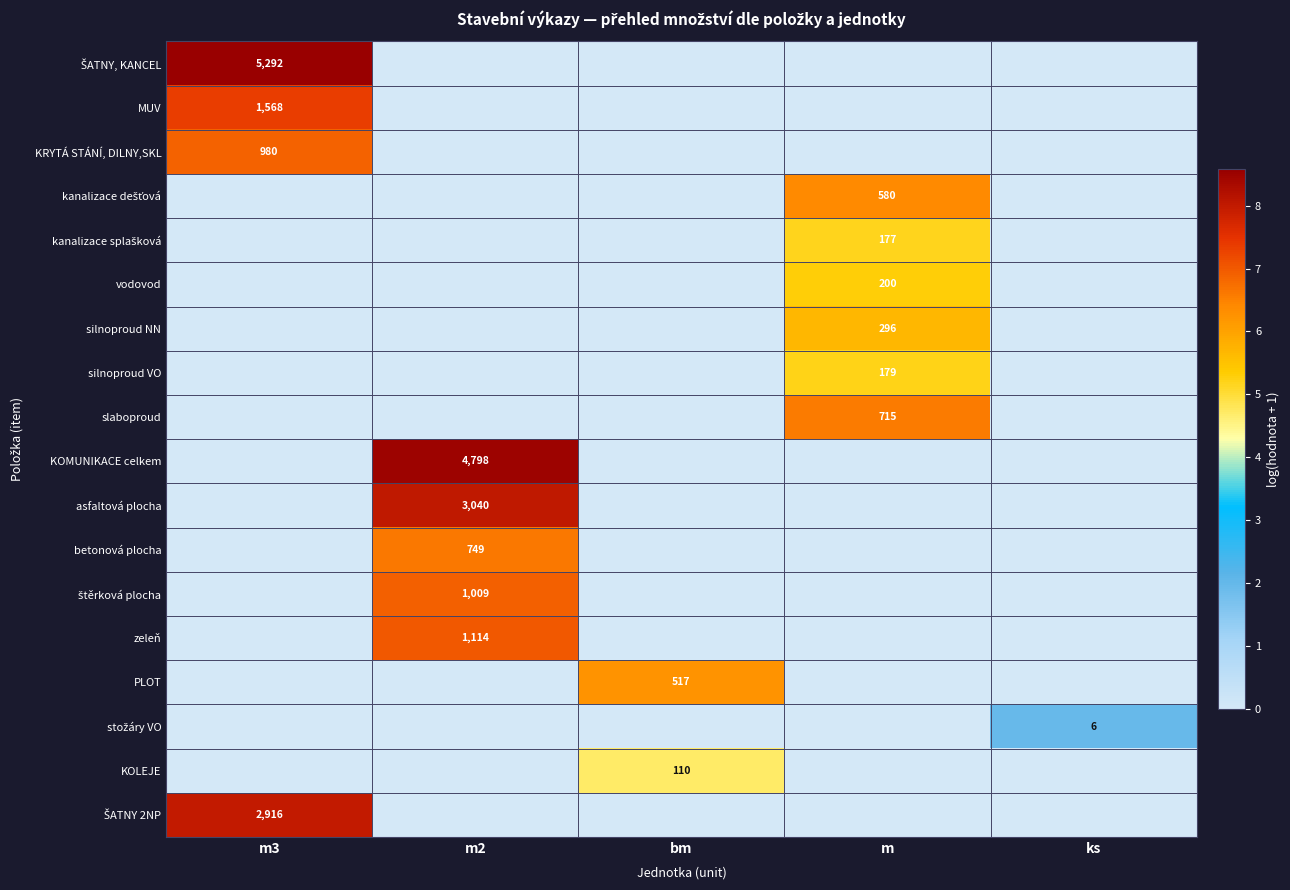

At which category is the sum across all series the highest?

m2